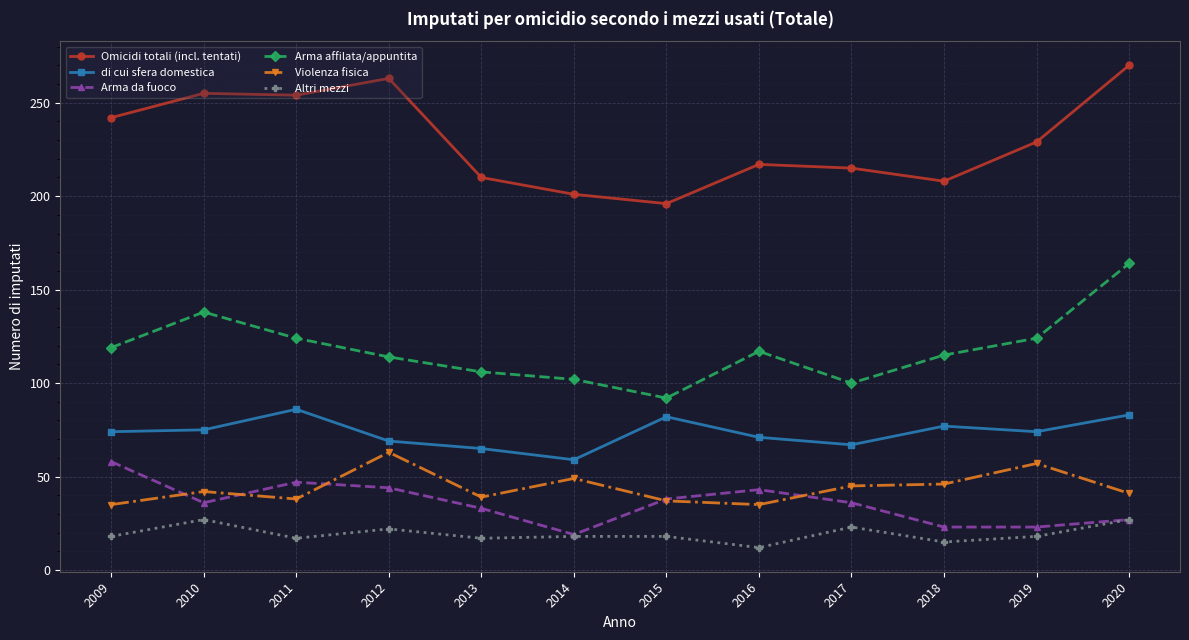

True or false: Omicidi totali (incl. tentati) and di cui sfera domestica intersect in this chart.

False